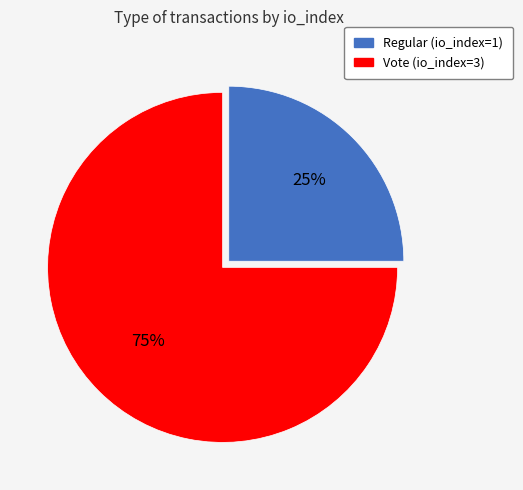

Approximately how many times larger is the value at Regular (io_index=1) compared to Vote (io_index=3)?

0.3